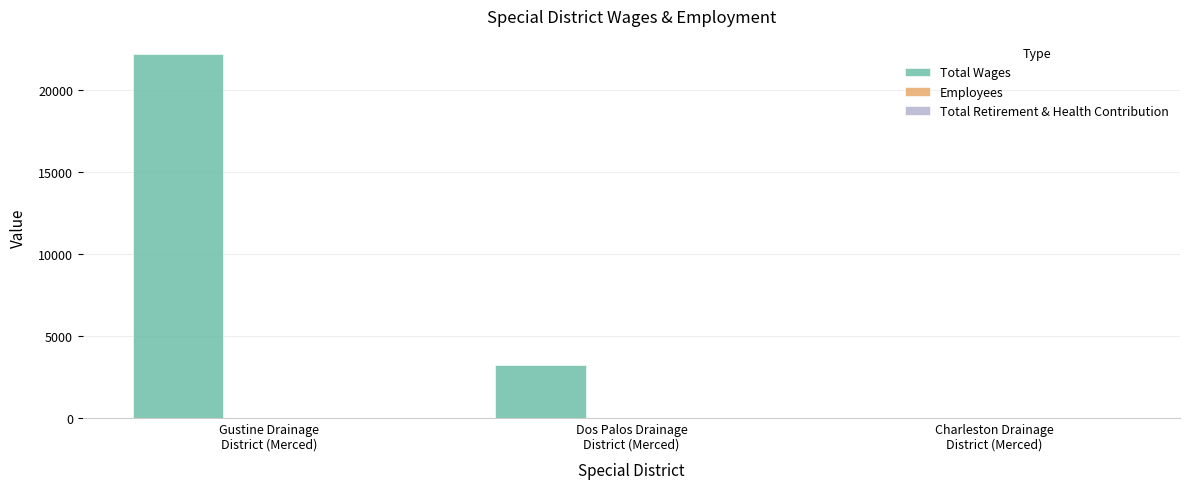

Which series has the largest range (max minus min)?

Total Wages